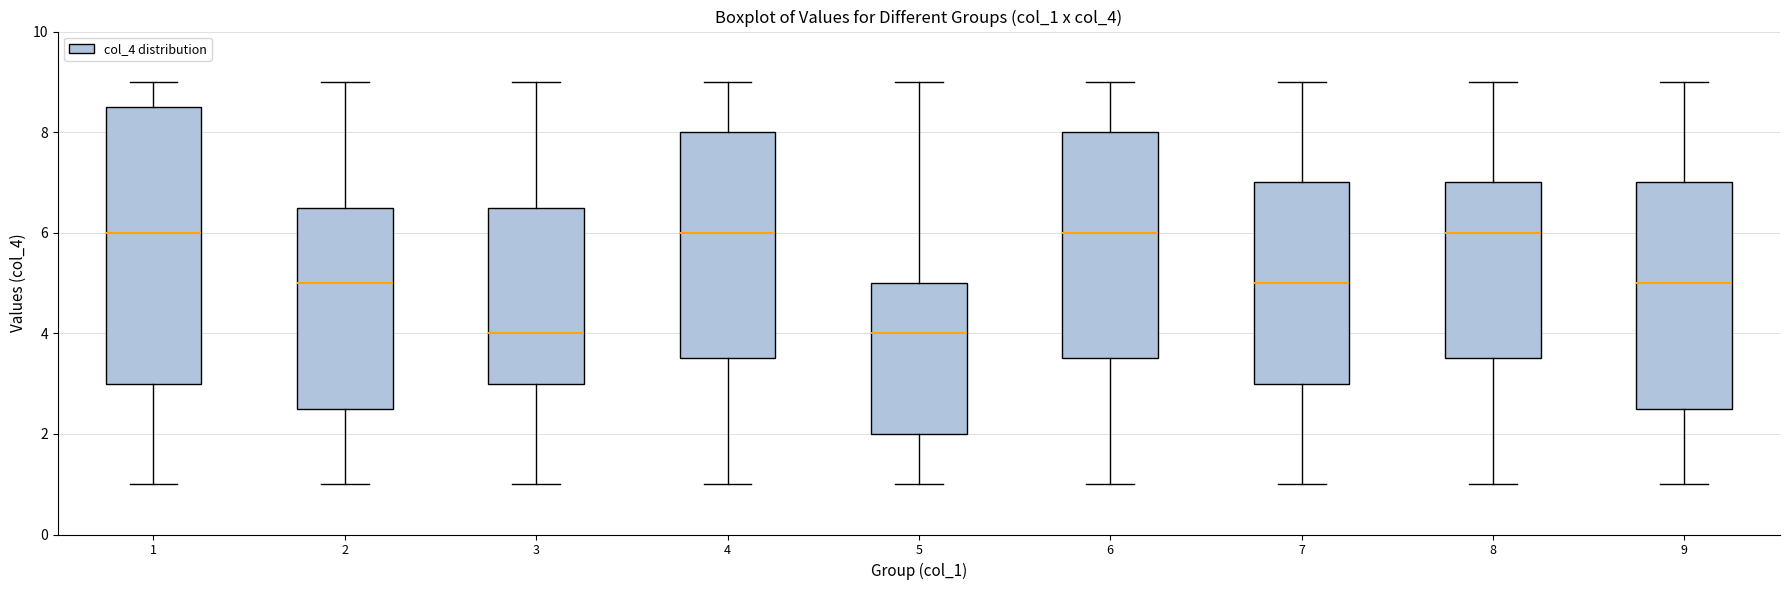

Which box is the tallest, from its lower edge to its upper edge?

1